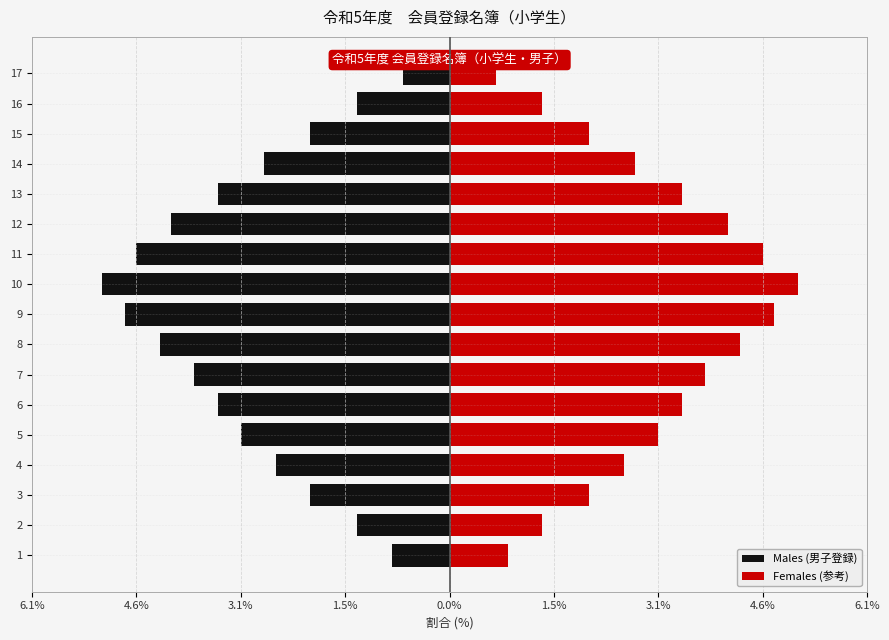

Between 15 and 5, which is larger?

15